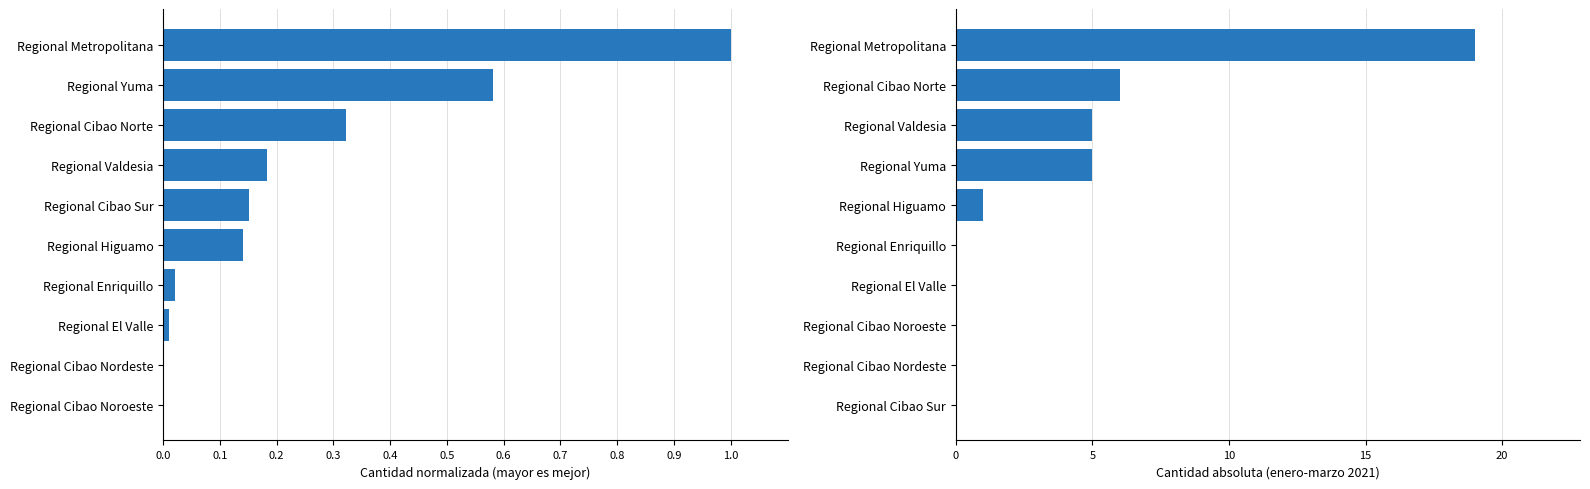

The value of 2021 absoluto at Regional Cibao Nordeste is 6.8. True or false?

False